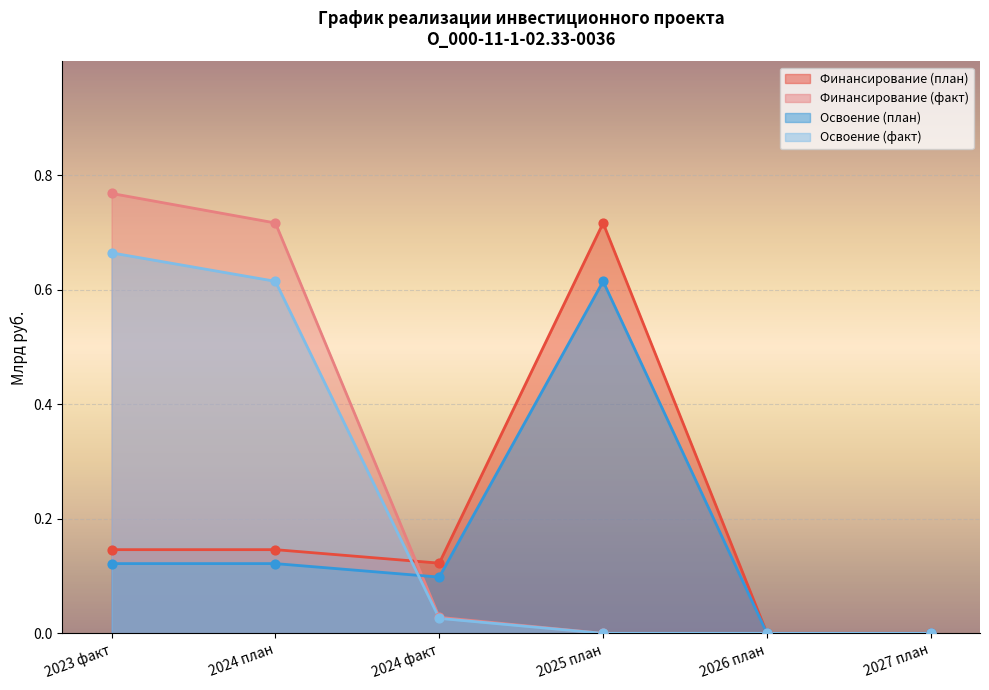

Which series contains the lowest Y value?

Финансирование (план)